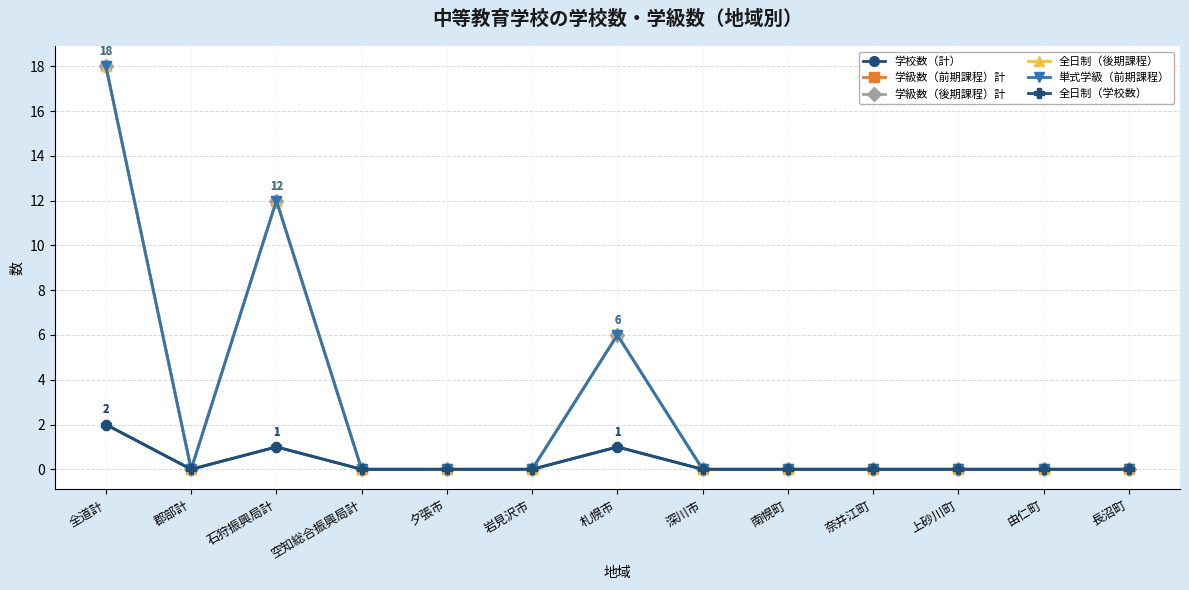

At which category is the sum across all series the highest?

全道計